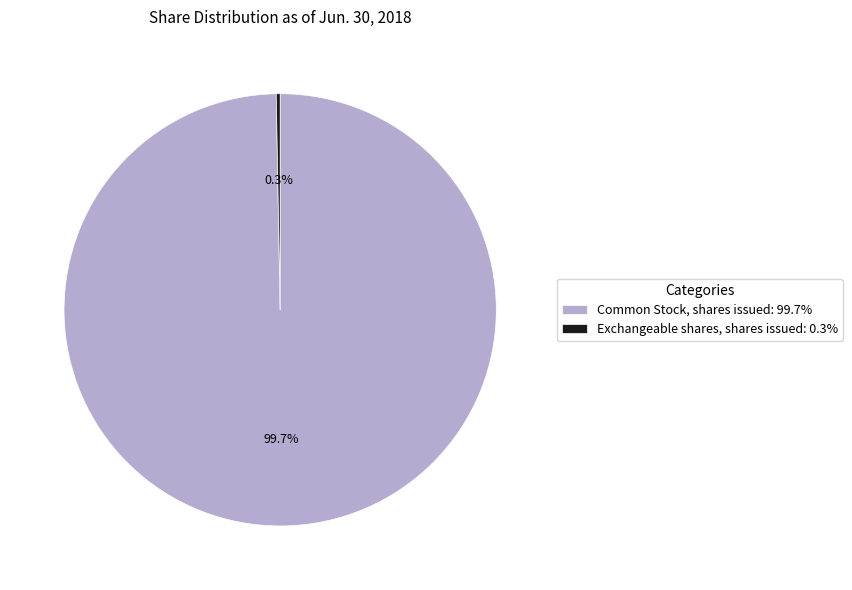

Which category accounts for the majority?

Common Stock, shares issued